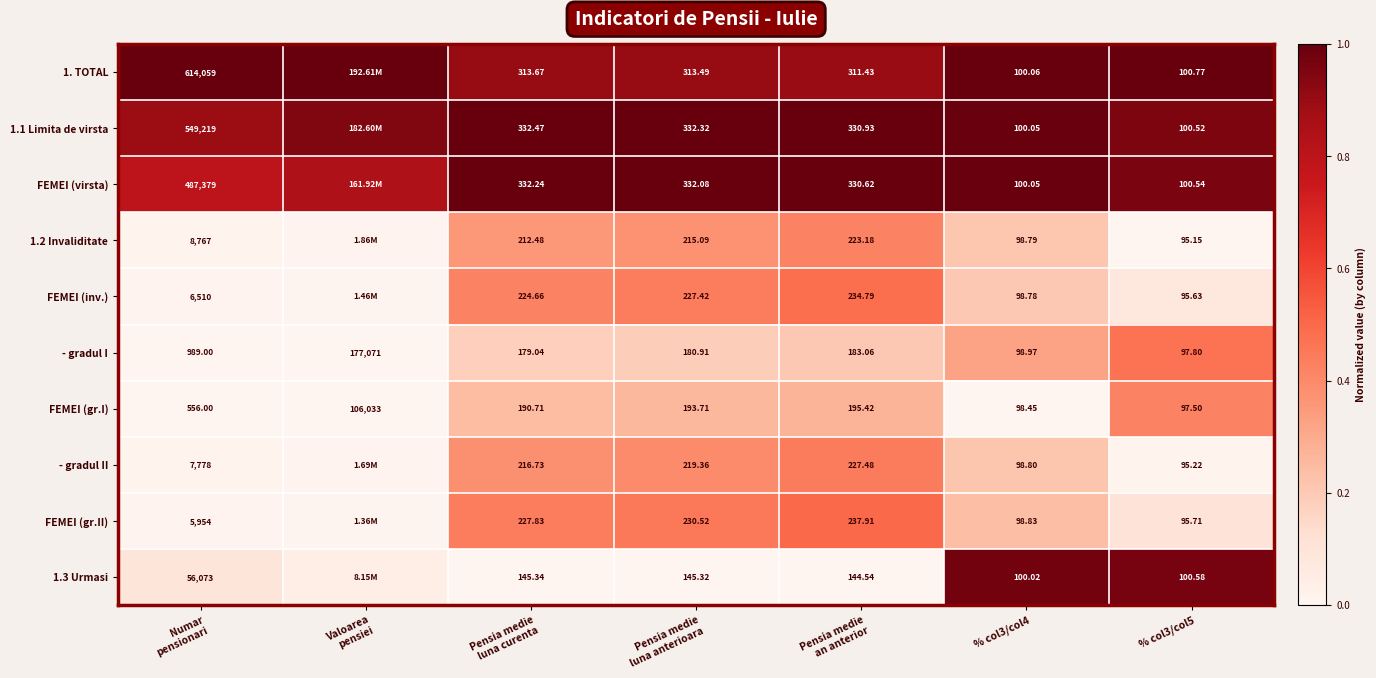

Rank the series at Pensia medie
an anterior from lowest to highest value.

1.3 Urmasi, - gradul I, FEMEI (gr.I), 1.2 Invaliditate, - gradul II, FEMEI (inv.), FEMEI (gr.II), 1. TOTAL, FEMEI (virsta), 1.1 Limita de virsta